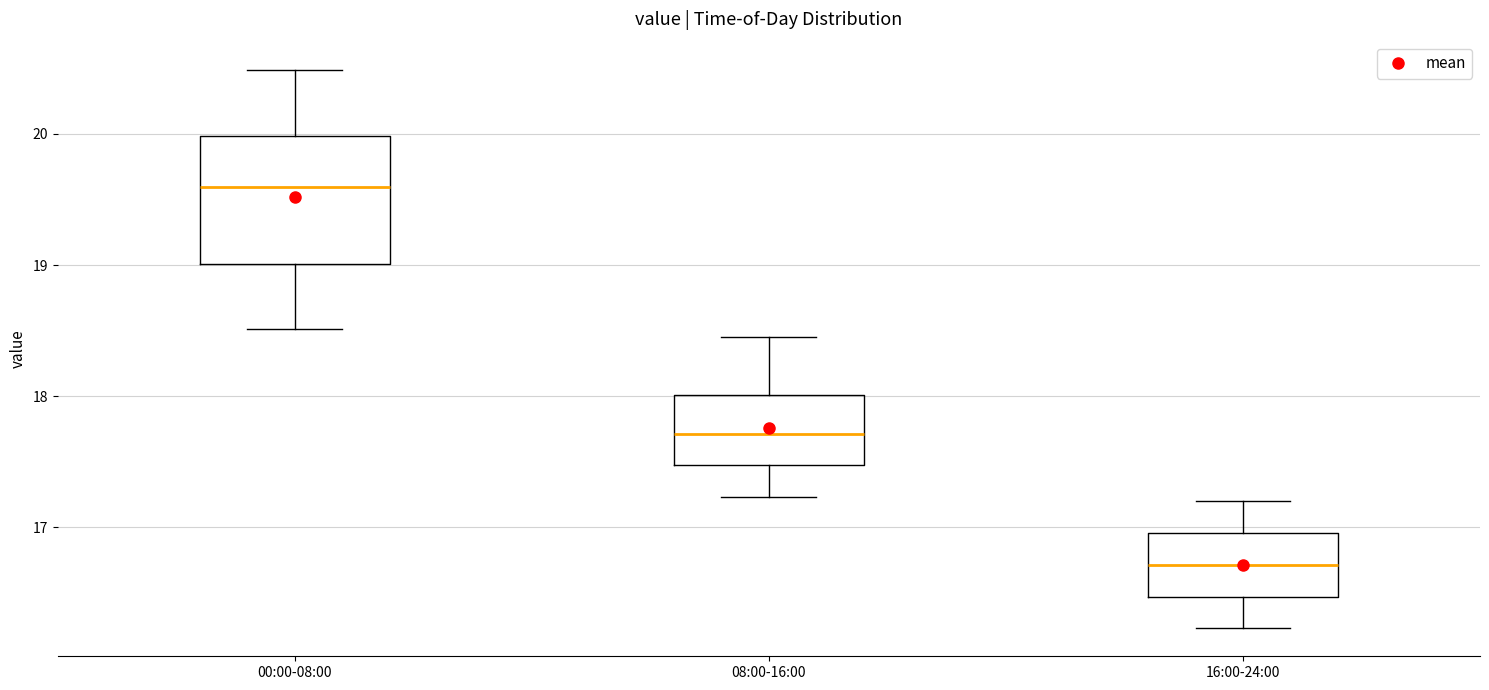

Which box has the lowest median line?

16:00-24:00